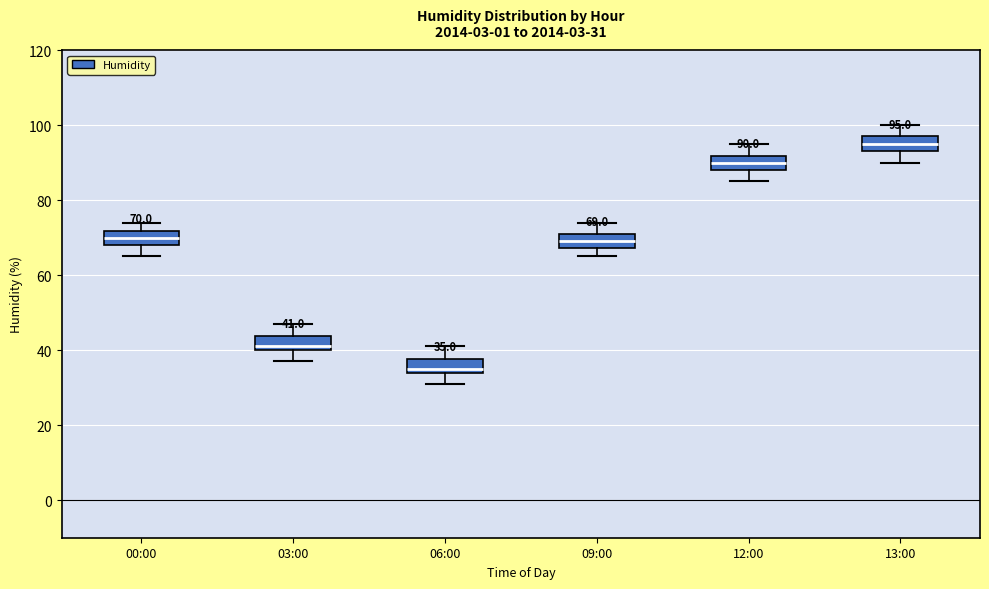

Which box's median line is the highest?

13:00